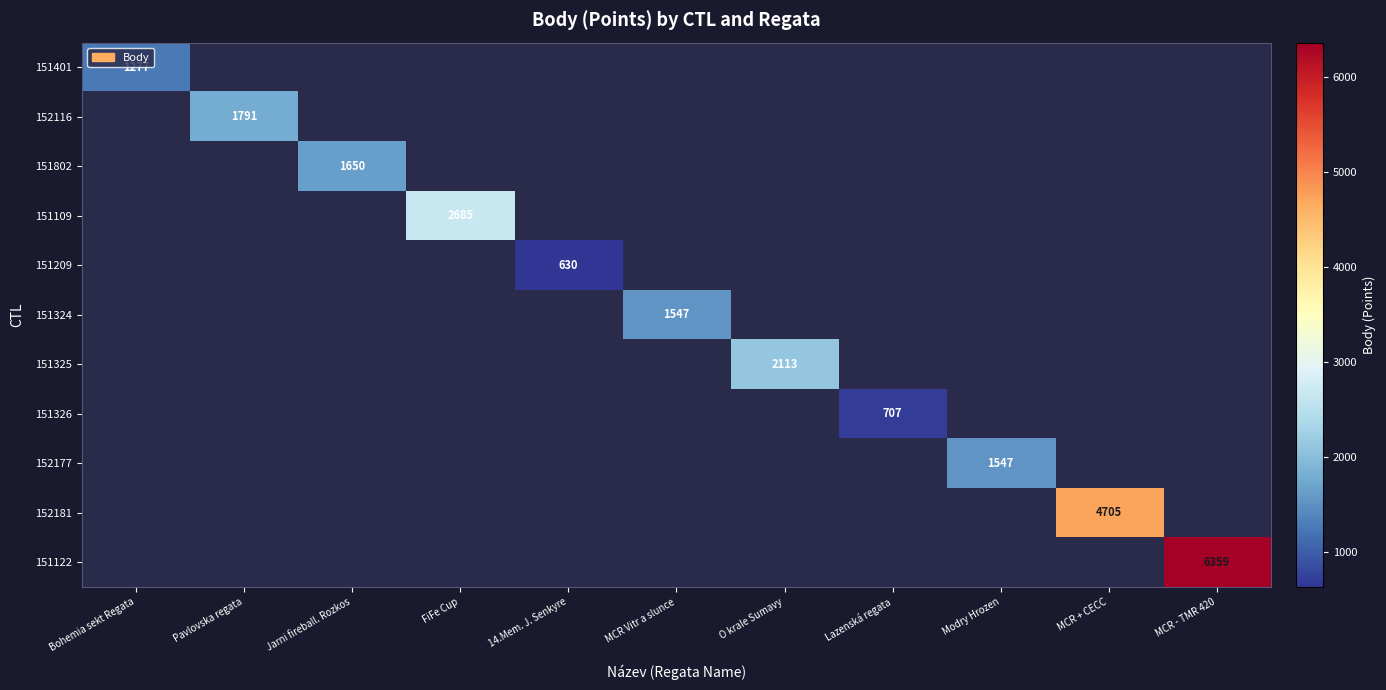

True or false: 151325 has a value of 858 at O krale Sumavy.

False